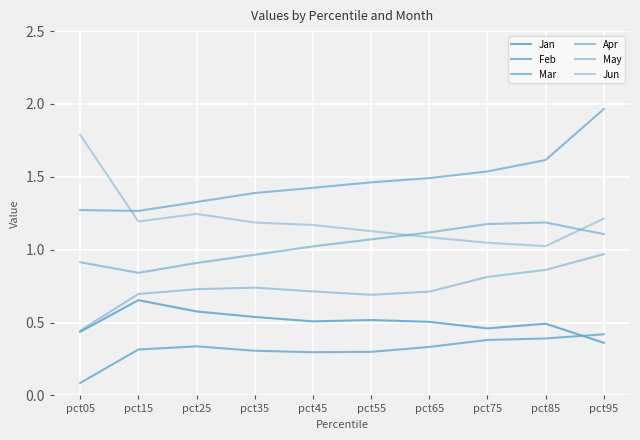

Is this an area chart (filled region under the line)?

No